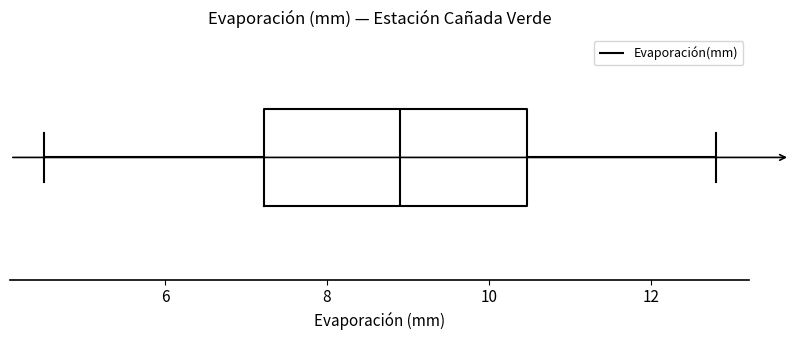

Where does the median line of the box sit on the x-axis? The values are not printed on the chart, so give them approximately, as read against the axis.

9.0